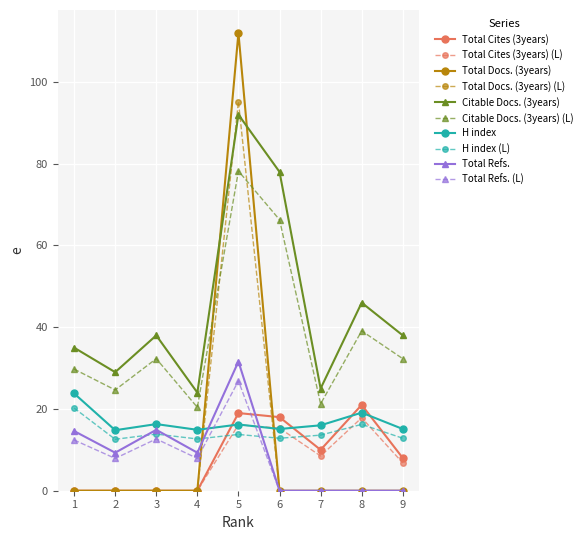

The Total Docs. (3years) series shows 0.0 at 6. True or false?

True